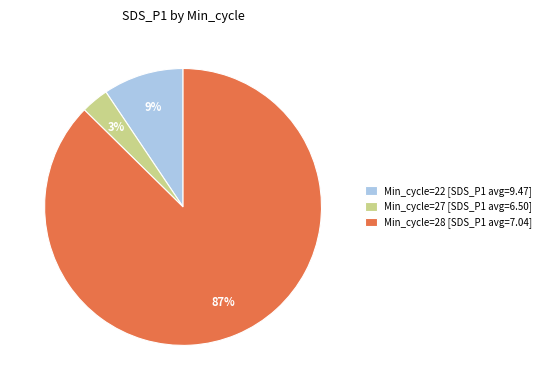

Is there a majority slice in this chart?

Yes